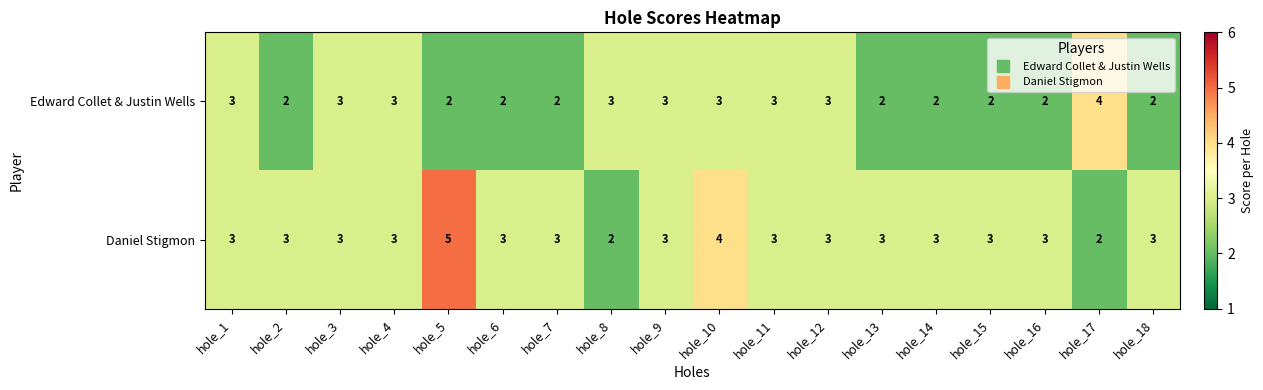

Rank the series at hole_2 from lowest to highest value.

Edward Collet & Justin Wells, Daniel Stigmon